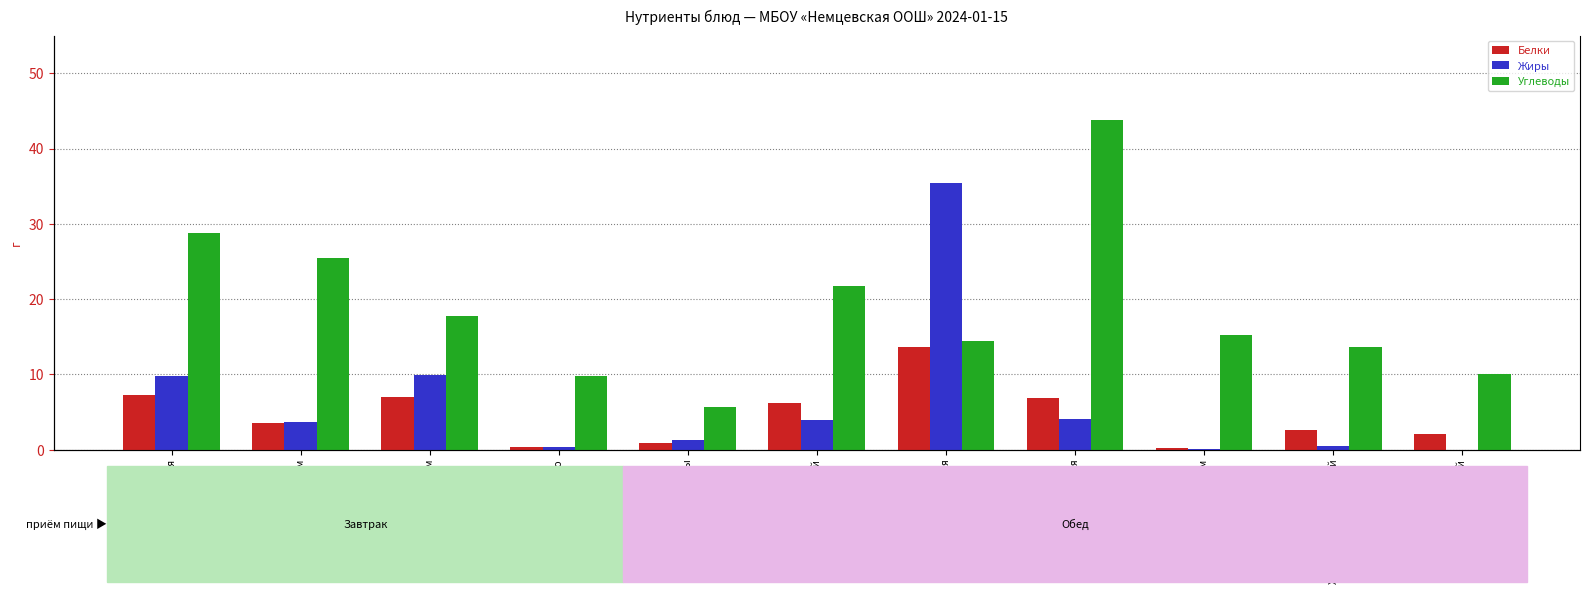

How many bars are there in each group?

3